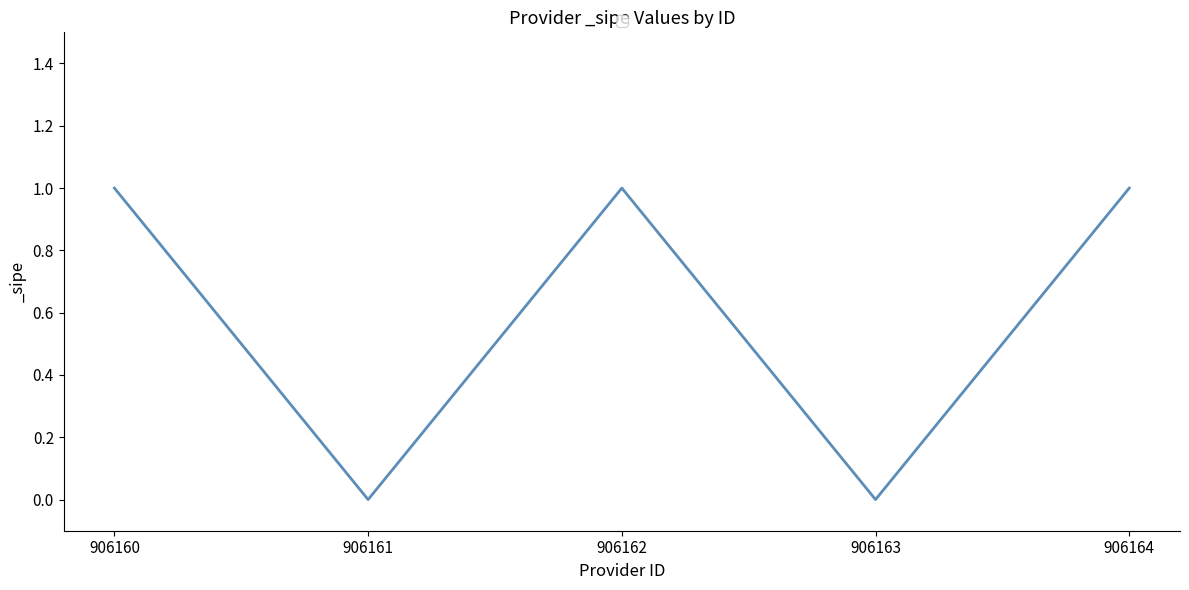

How many distinct data groups are displayed?

1